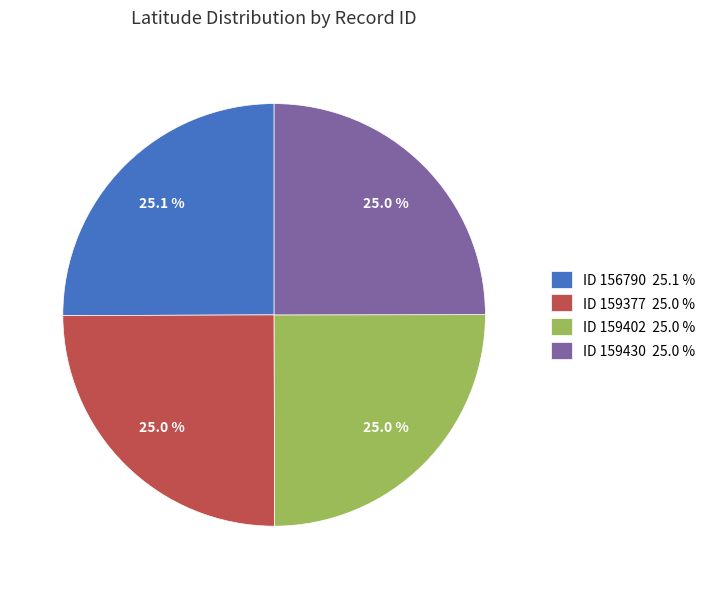

What percentage is NOT represented by ID 159377 25.0 %?

75.0%